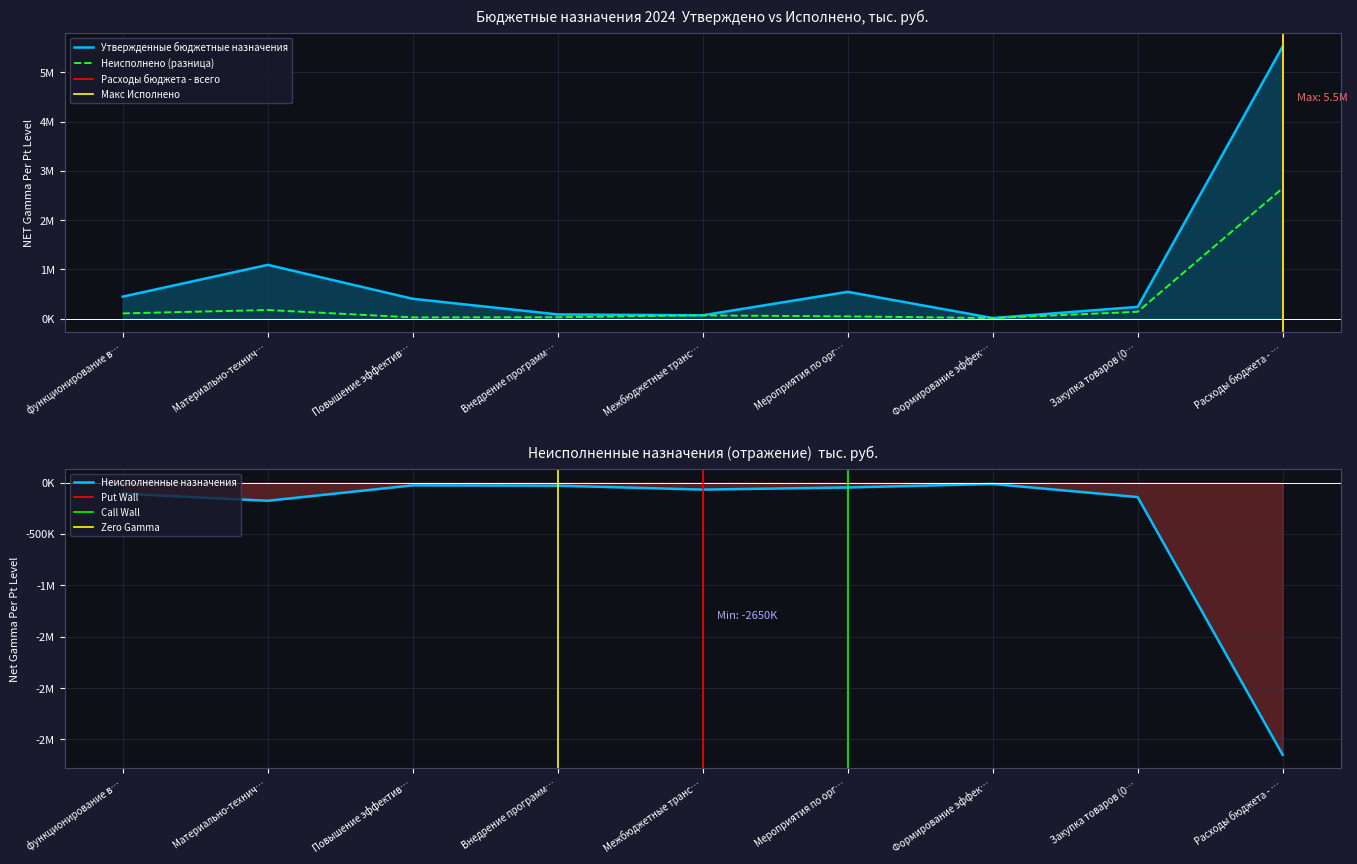

True or false: Утвержденные бюджетные назначения and Неисполненные назначения intersect in this chart.

False